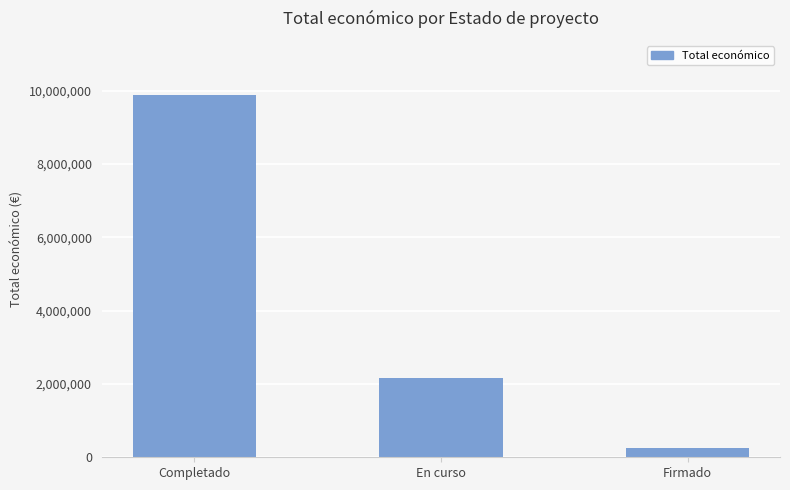

How many values are between 257235 and 9881499?

3